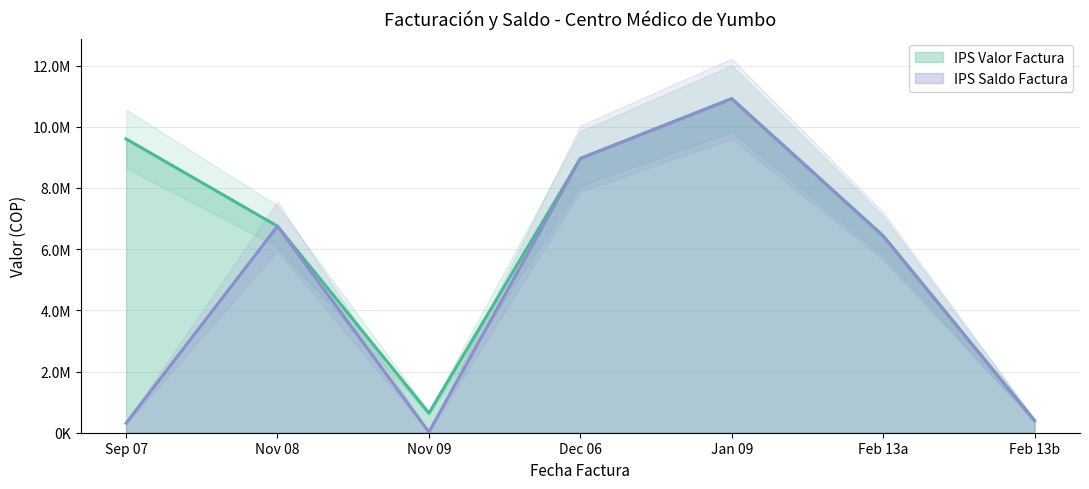

True or false: IPS Valor Factura has a value of 395000 at Feb 13b.

True